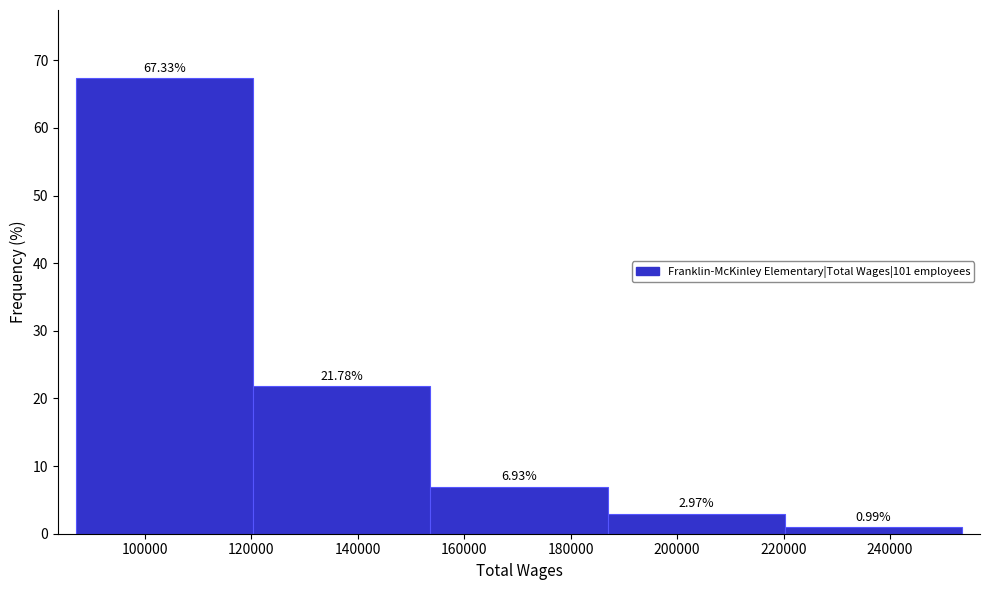

Reading left to right, list every bar in this chart as the range it spans on the x-axis followed by its height. The bar edges are not printed on the chart, so give them approximately, as read against the axis.

88000 to 120000: 67.33
120000 to 154000: 21.78
154000 to 186000: 6.93
186000 to 220000: 2.97
220000 to 254000: 0.99